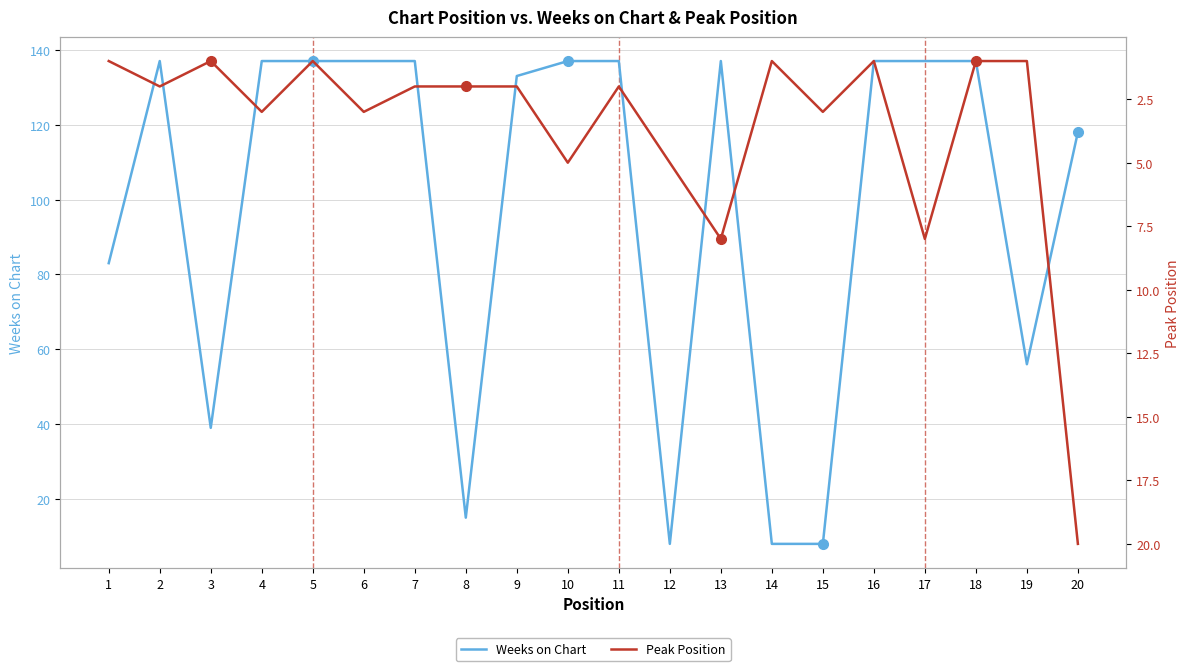

At how many categories does at least one series exceed 60?

14